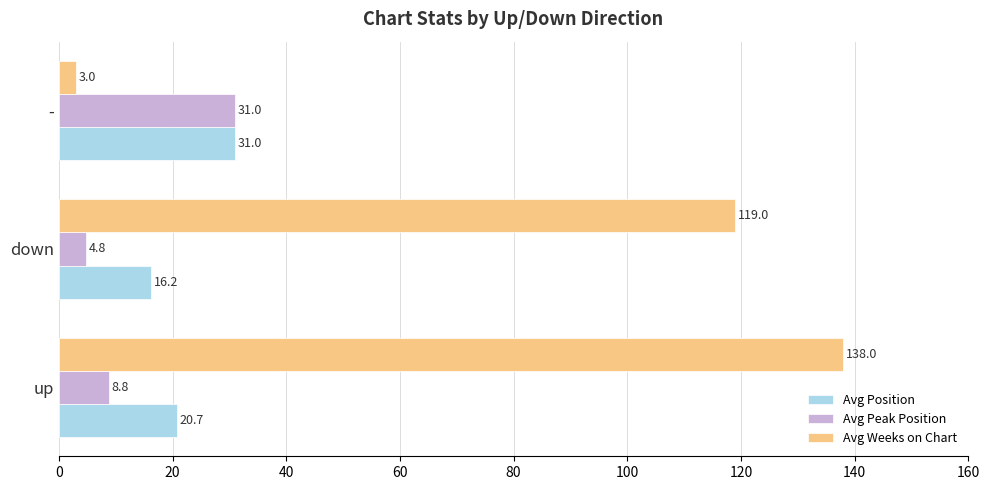

What is the sum of all Avg Peak Position values?

44.6